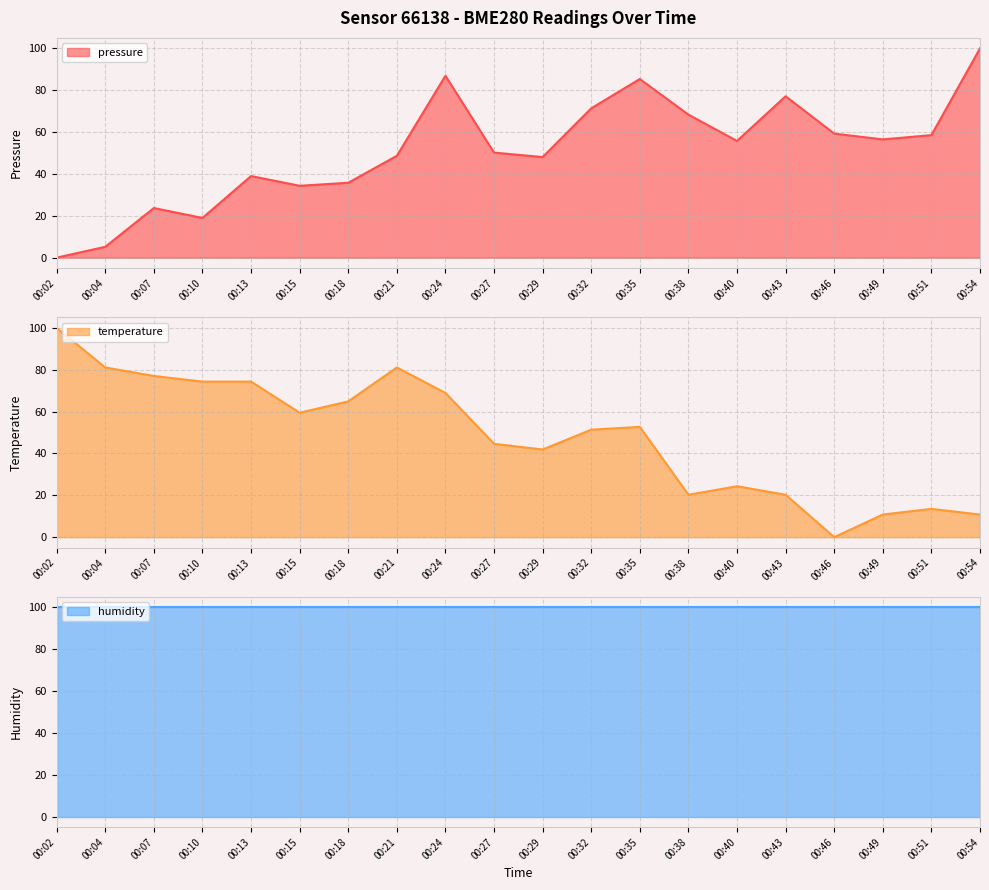

True or false: pressure has a value of 68.3 at 00:38.

True